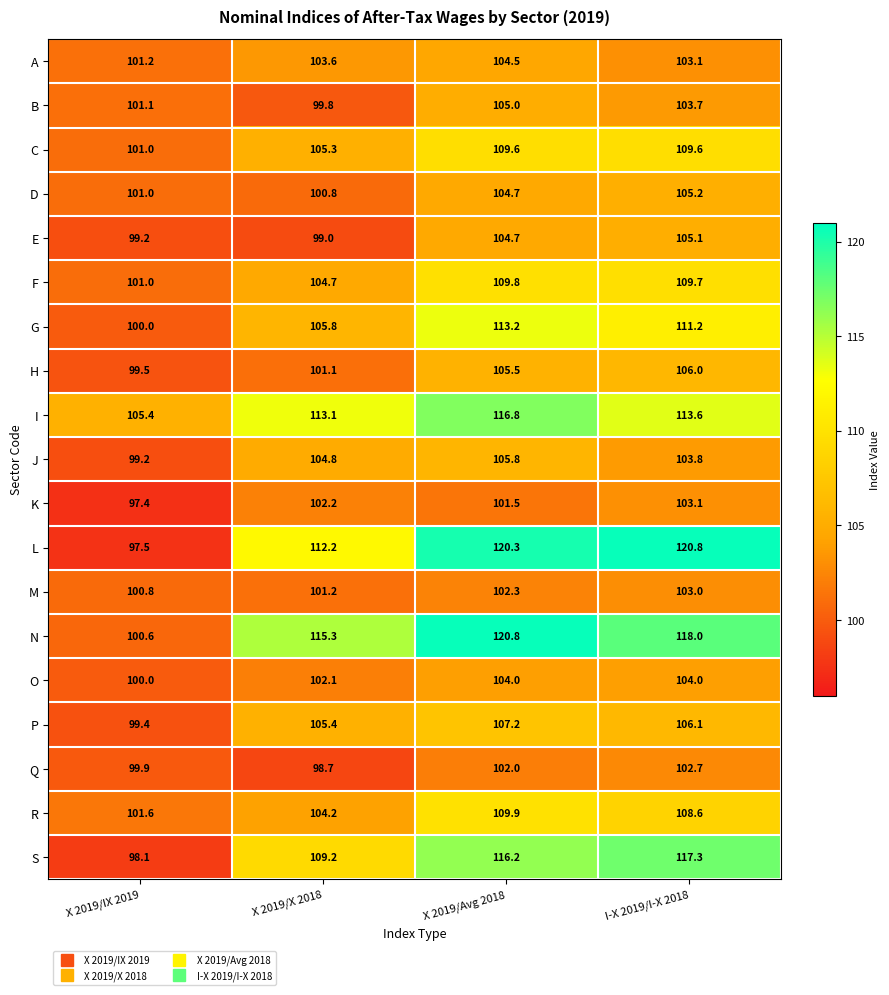

Count the number of categories in the chart.

4